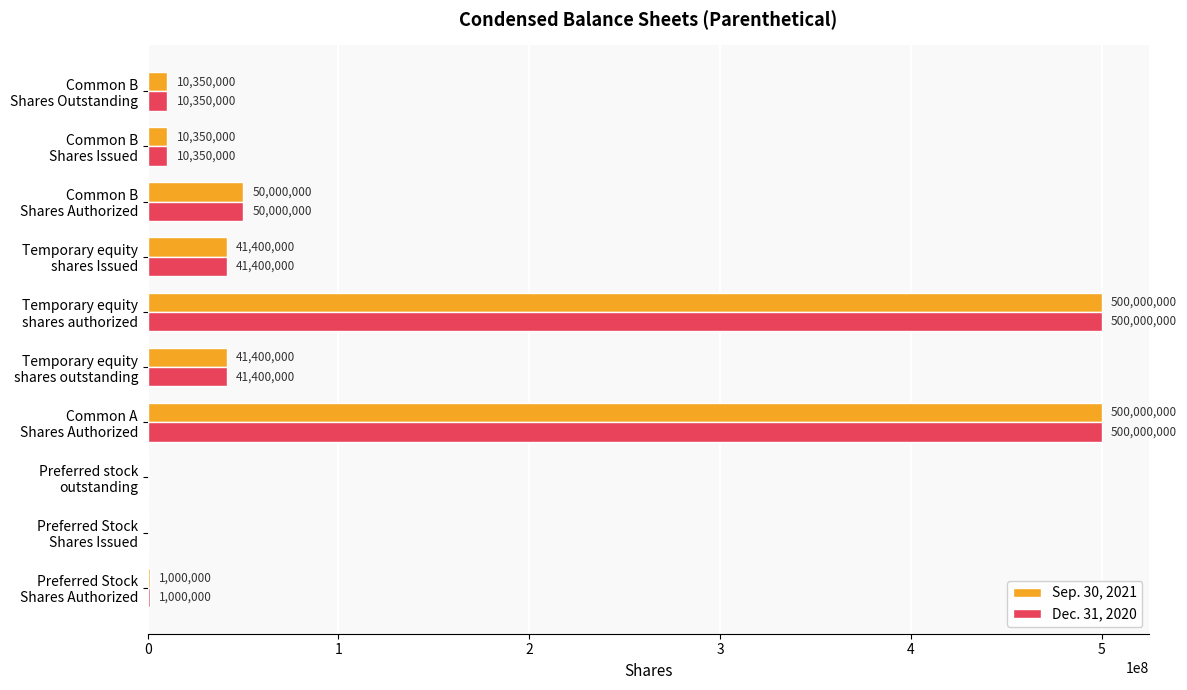

What is the maximum value for Dec. 31, 2020?

500000000